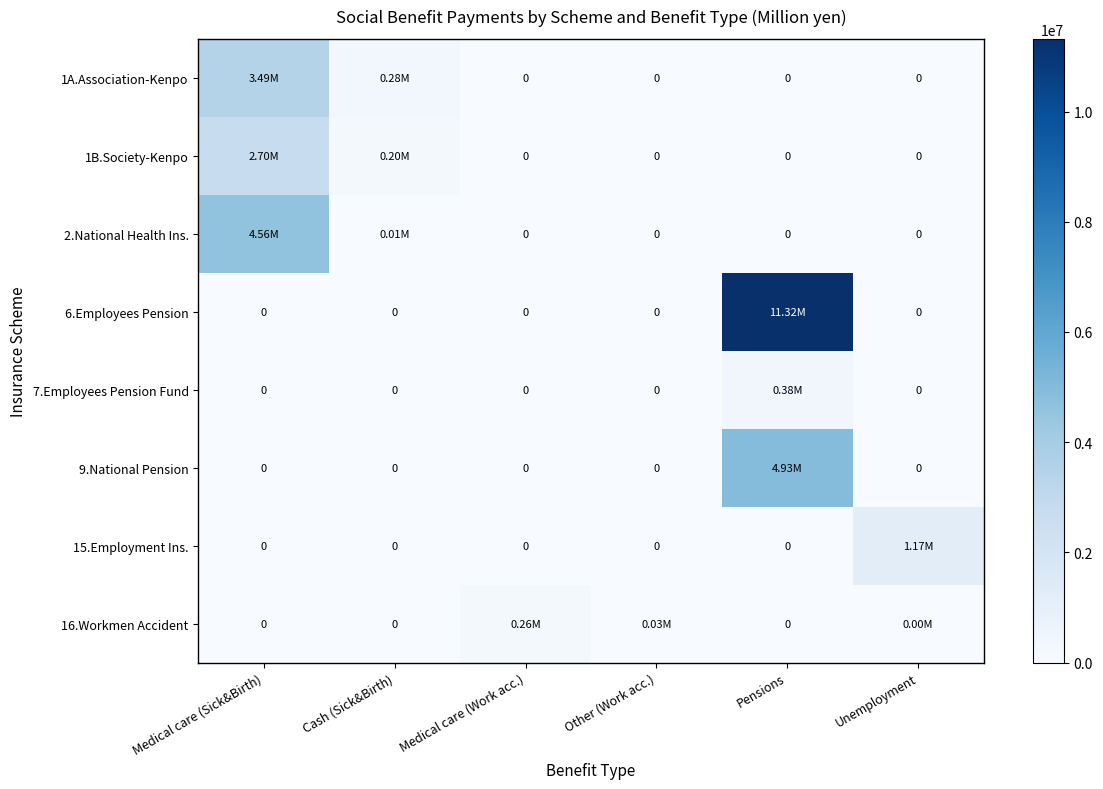

Rank the series by their maximum value, from highest to lowest.

6.Employees Pension, 9.National Pension, 2.National Health Ins., 1A.Association-Kenpo, 1B.Society-Kenpo, 15.Employment Ins., 7.Employees Pension Fund, 16.Workmen Accident